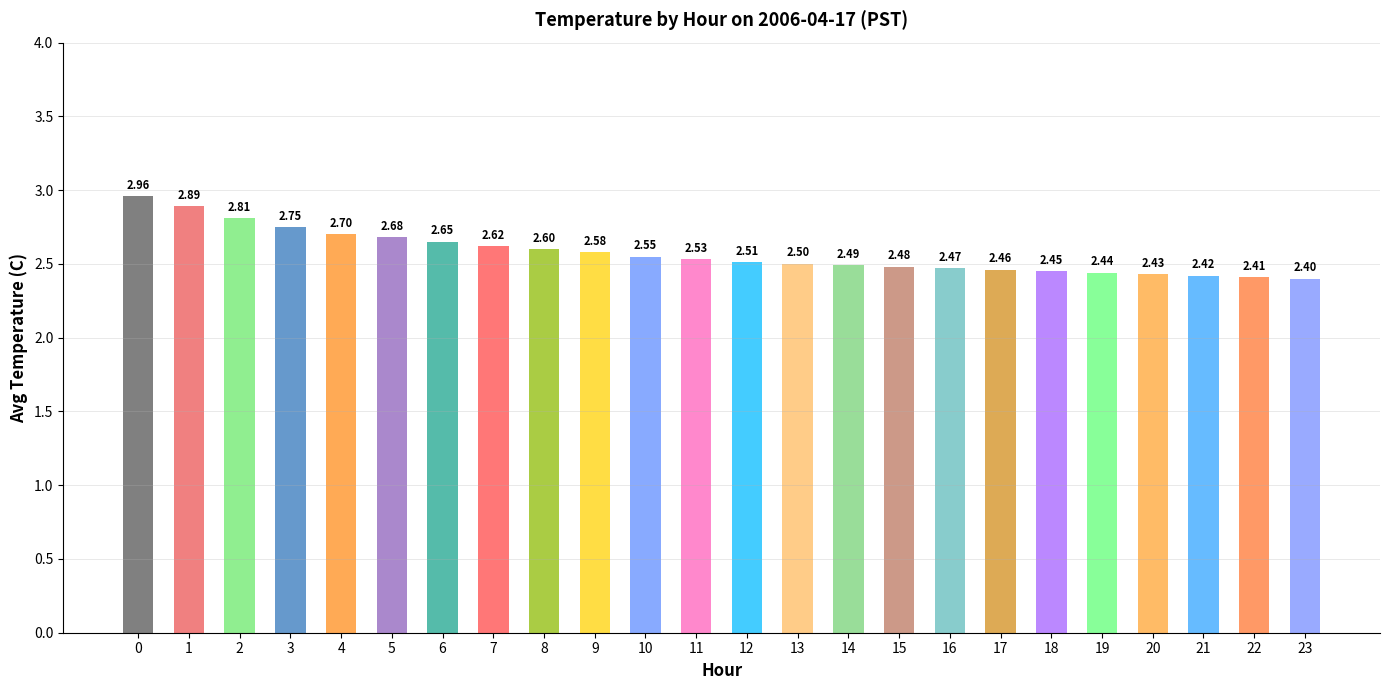

True or false: the data shows 2.7 at 5.

True